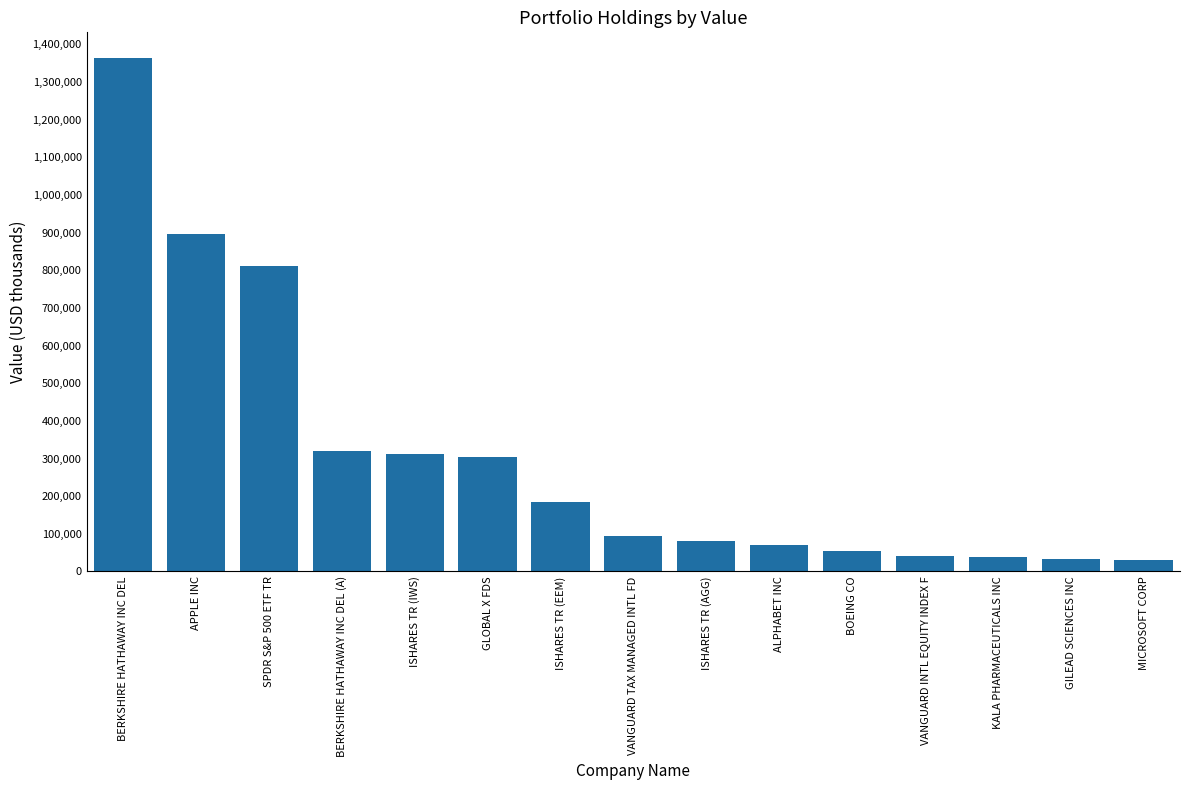

How many data points are less than 93942?

7